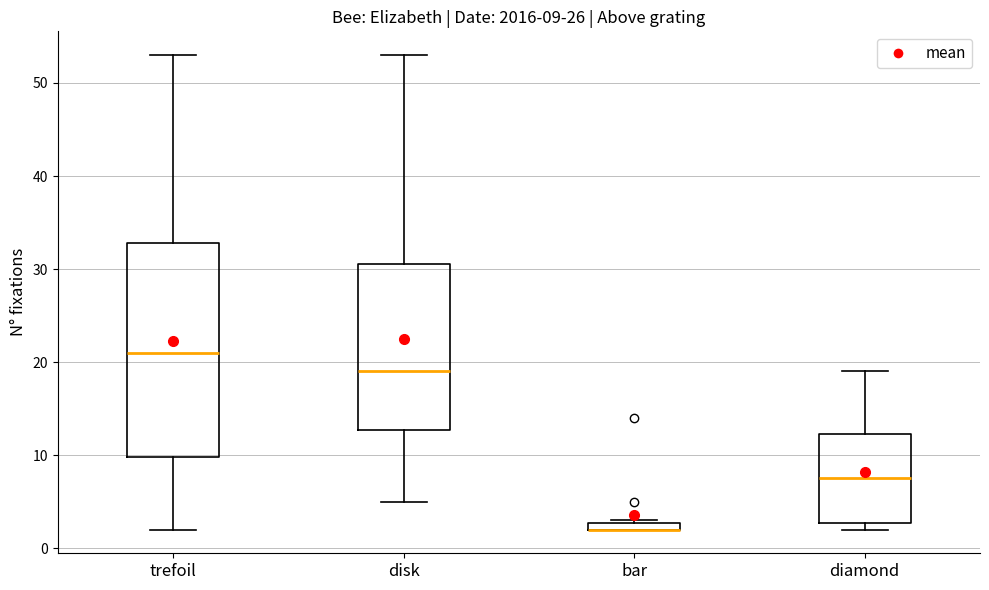

Comparing the boxes themselves (not the whiskers), which one is the tallest?

trefoil